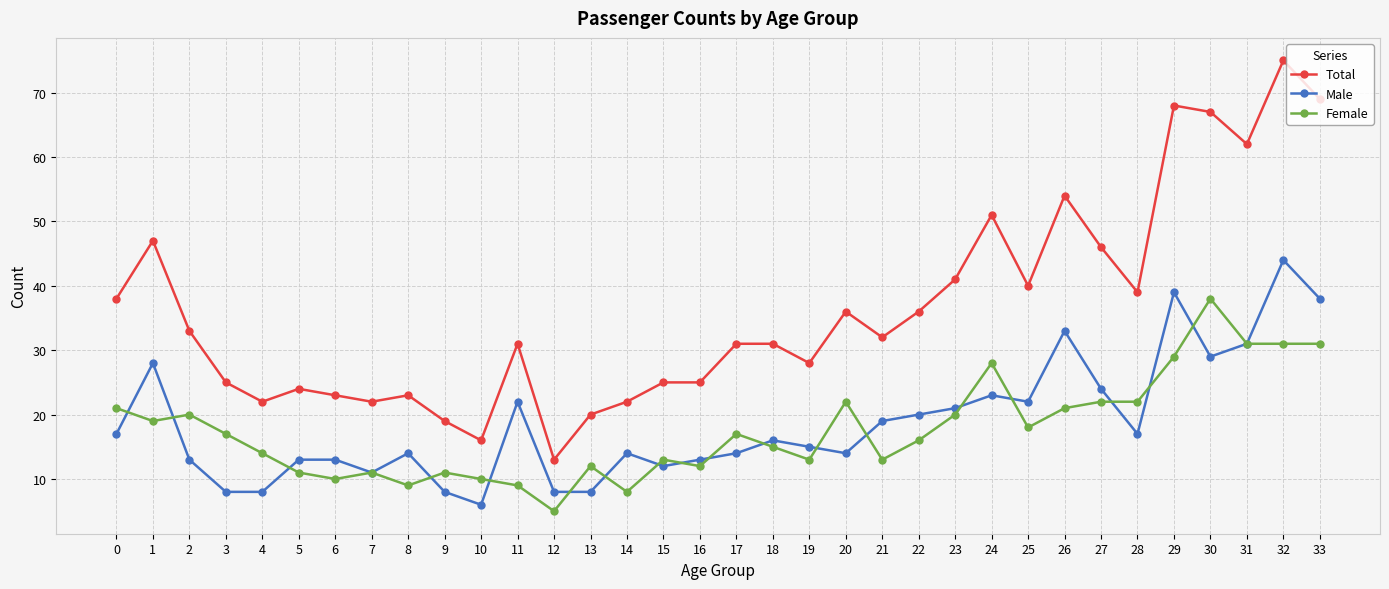

The value of Total at 0 is 38. True or false?

True